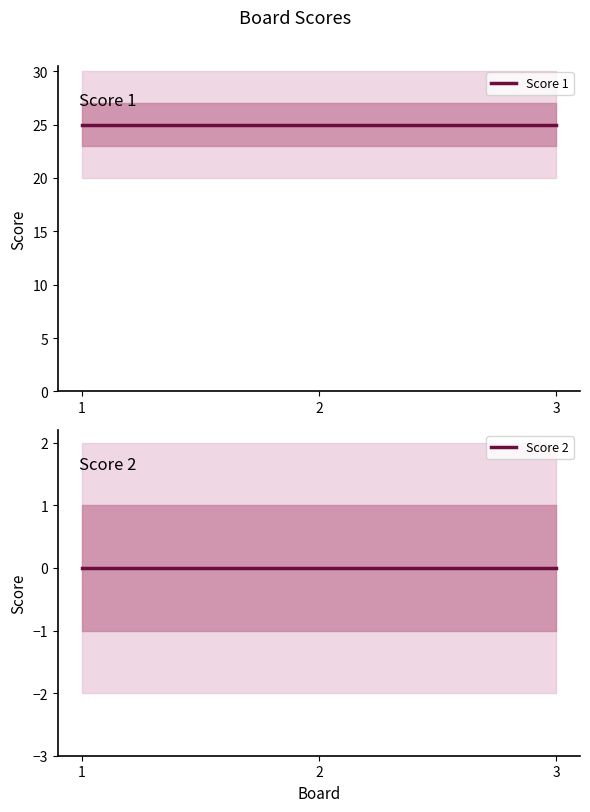

Reading left to right, list all the values displayed in this chart.

Score 1: 25	25	25
Score 2: 0	0	0